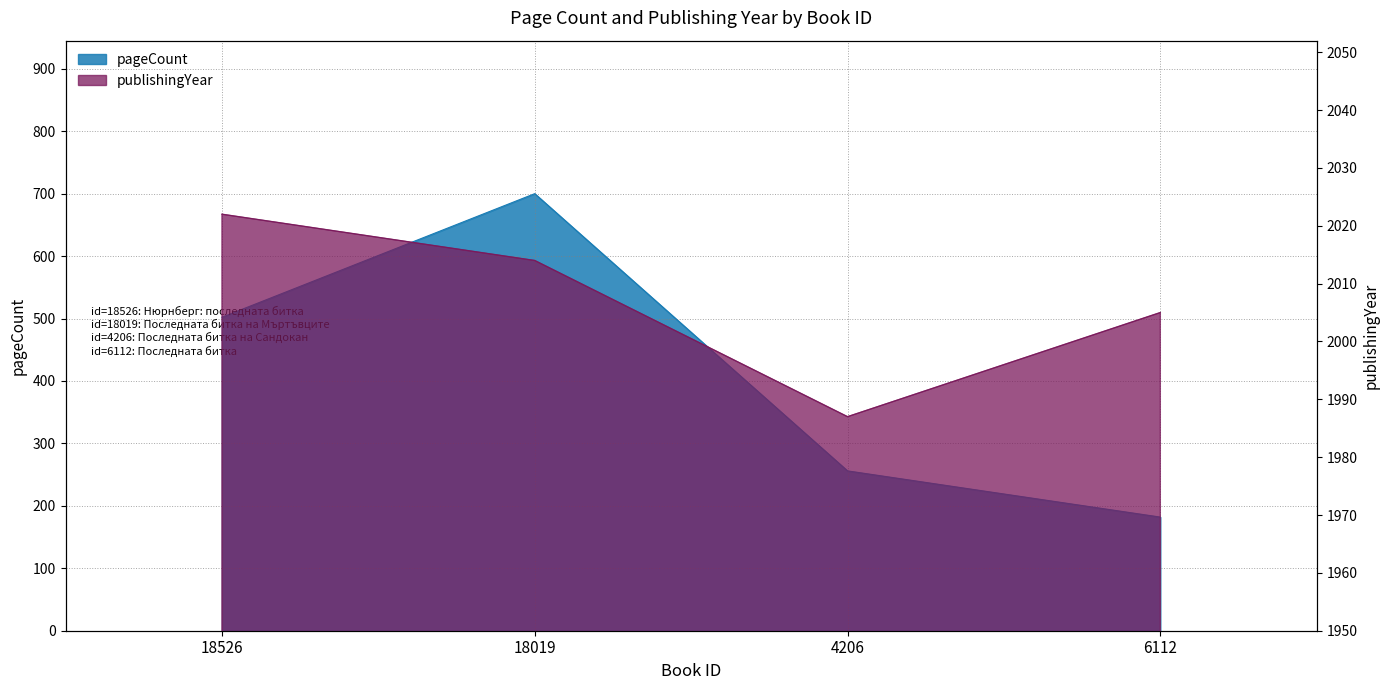

How many interior local valleys does the publishingYear series have?

1